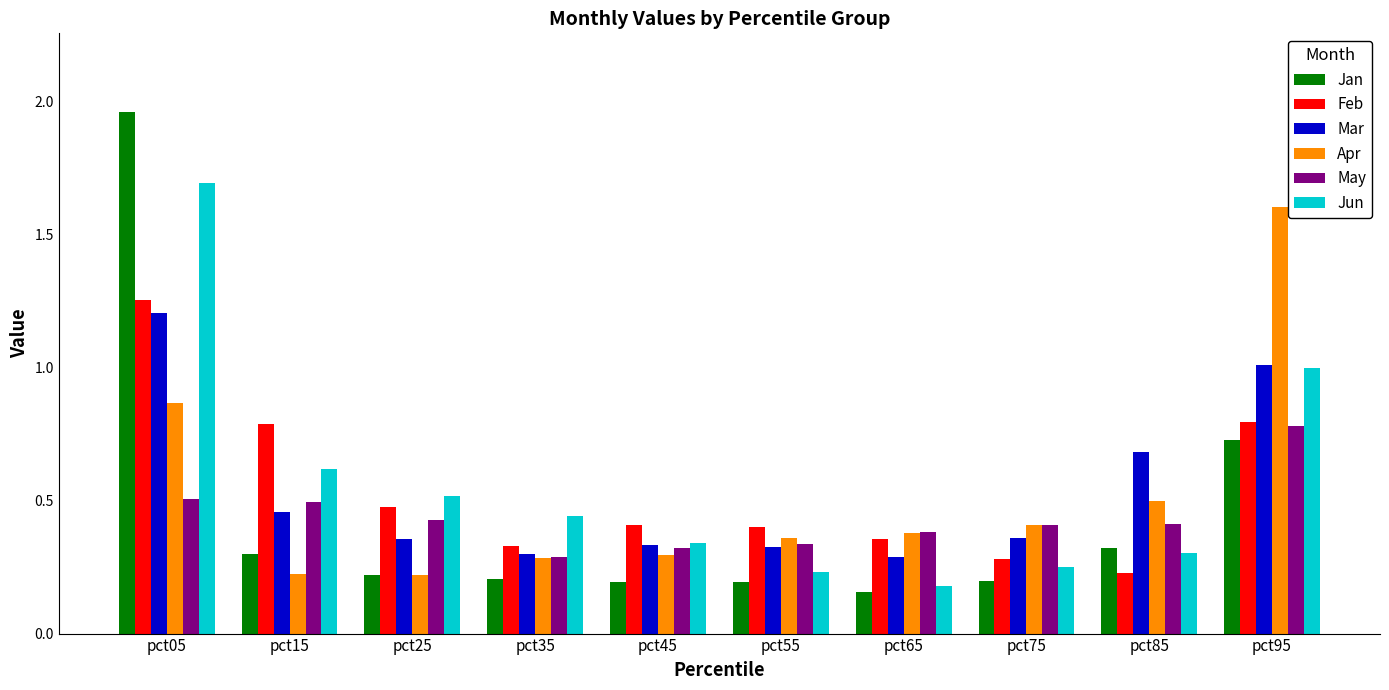

How many bars are there in total?

60